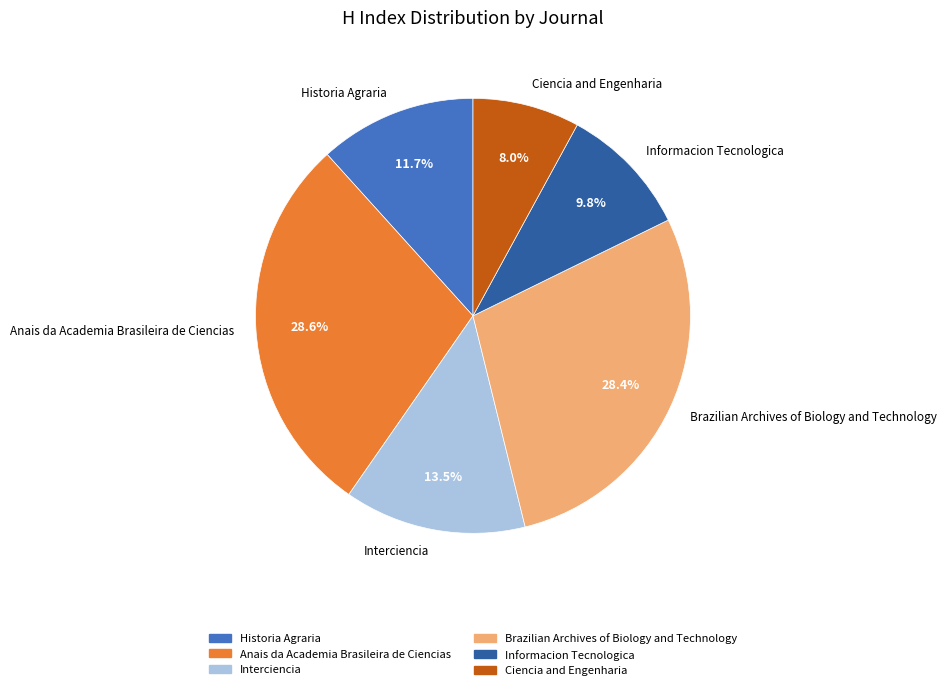

What percentage is the Historia Agraria slice, to the nearest percent?

12%